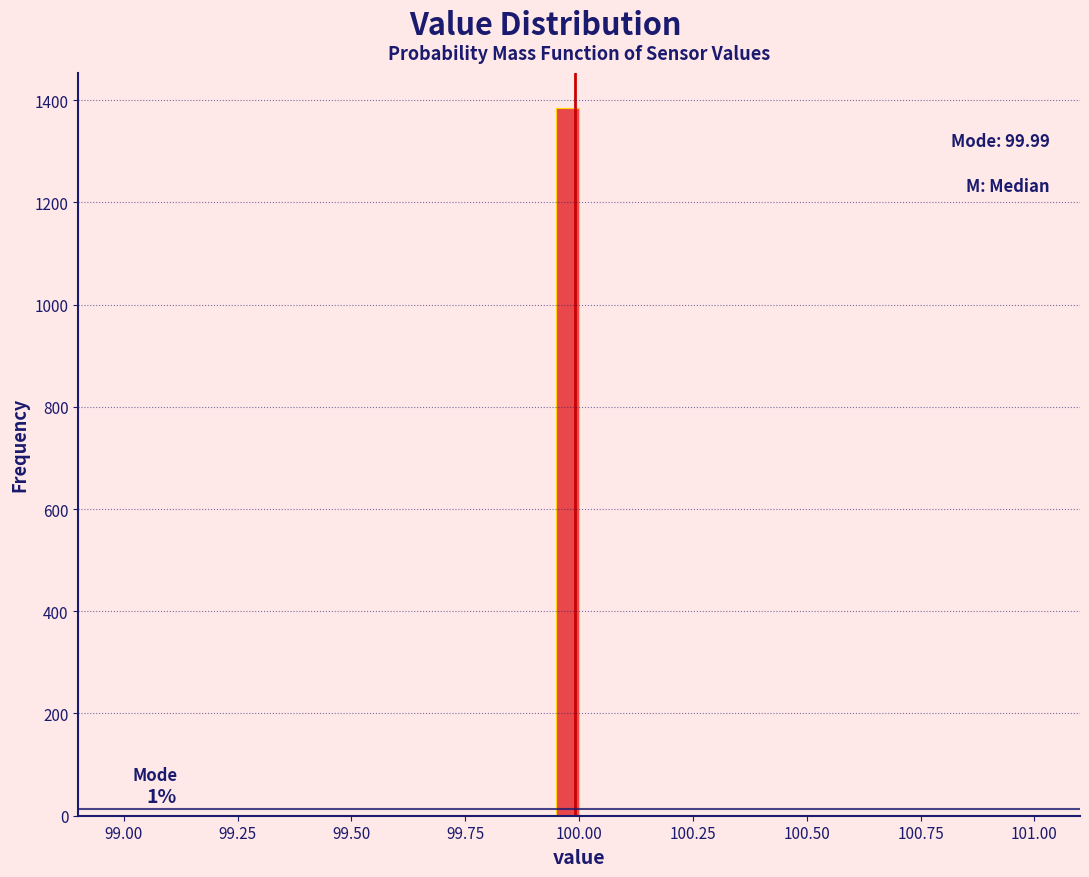

Read against the x-axis, roughly where is the centre of the tallest bar?

100.00